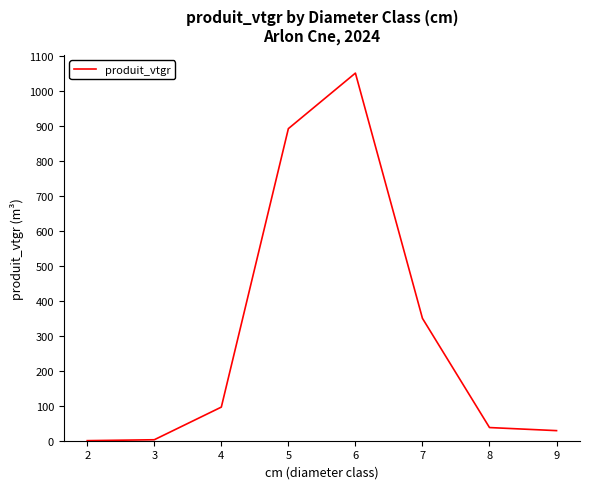

What is the change in value from 2 to 4?

+95.9